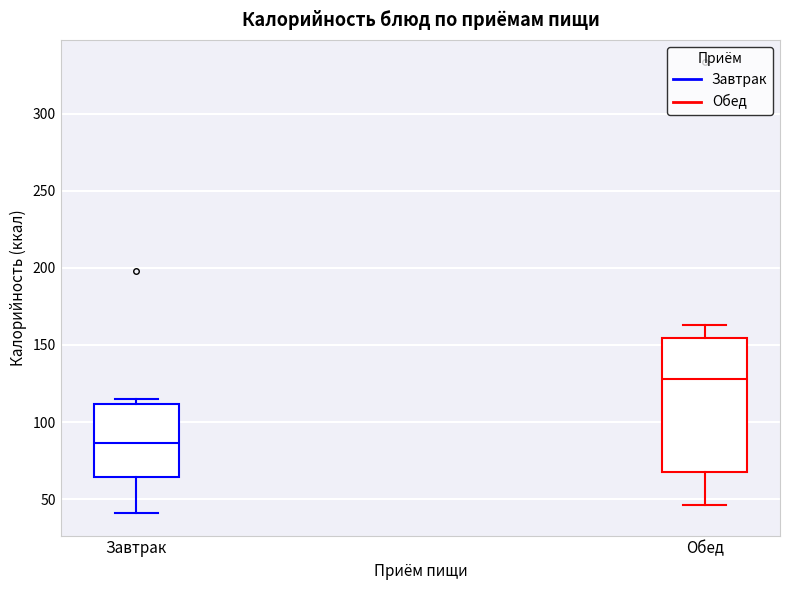

Reading left to right, read every box against the y-axis: the position of its median line, the range the box covers, and the ends of its whiskers. The values are not printed on the chart, so give them approximately, as read against the axis.

Завтрак: median 85, box 65 to 110, whiskers 40 to 115
Обед: median 130, box 70 to 155, whiskers 45 to 165